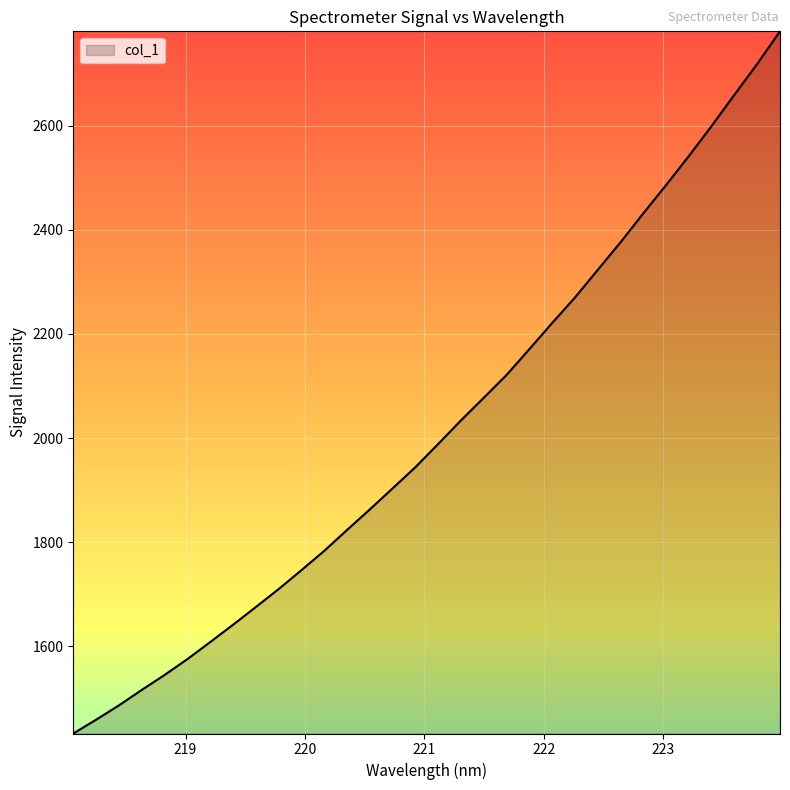

What is the maximum value shown in the chart?

2781.0